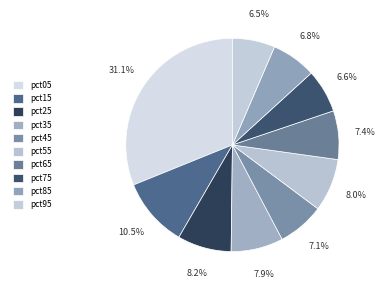

To the nearest percent, what is the combined percentage of pct65 and pct15?

18%